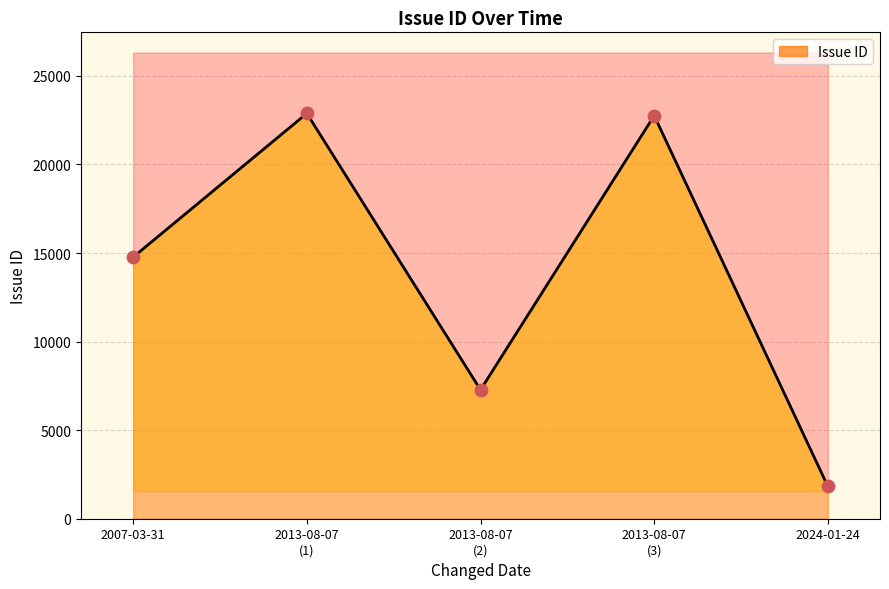

Between 2013-08-07 (2) and 2007-03-31, which is larger?

2007-03-31